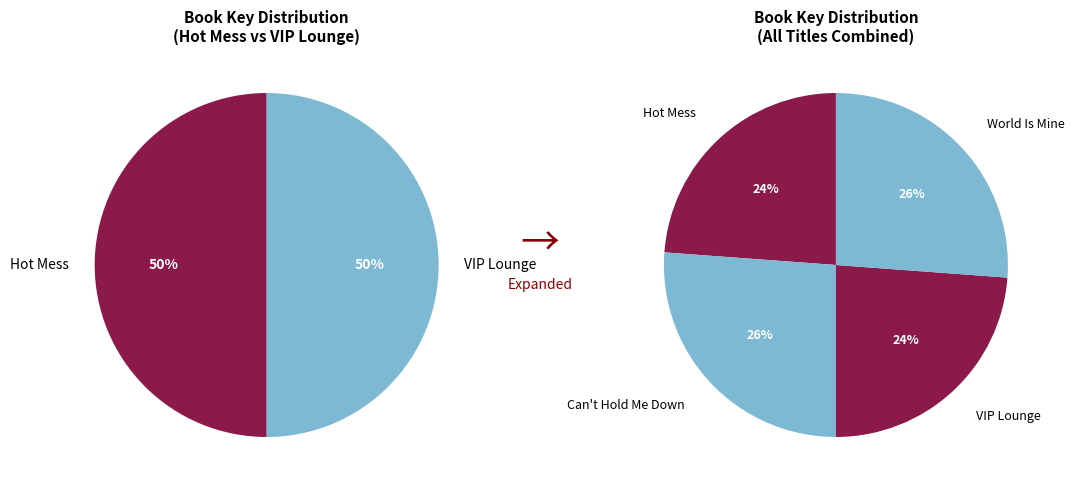

Does World Is Mine account for over 50% of the chart?

No